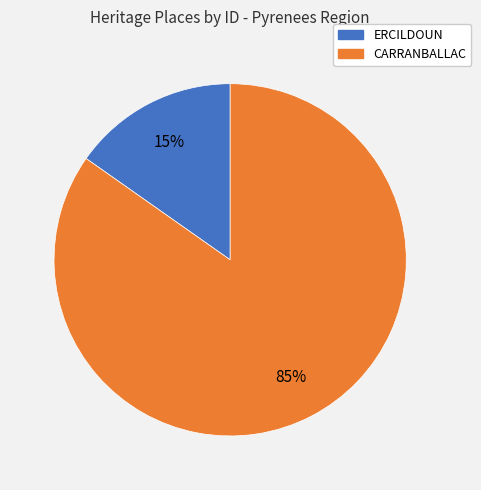

Do CARRANBALLAC and ERCILDOUN together represent more than half of the pie?

Yes